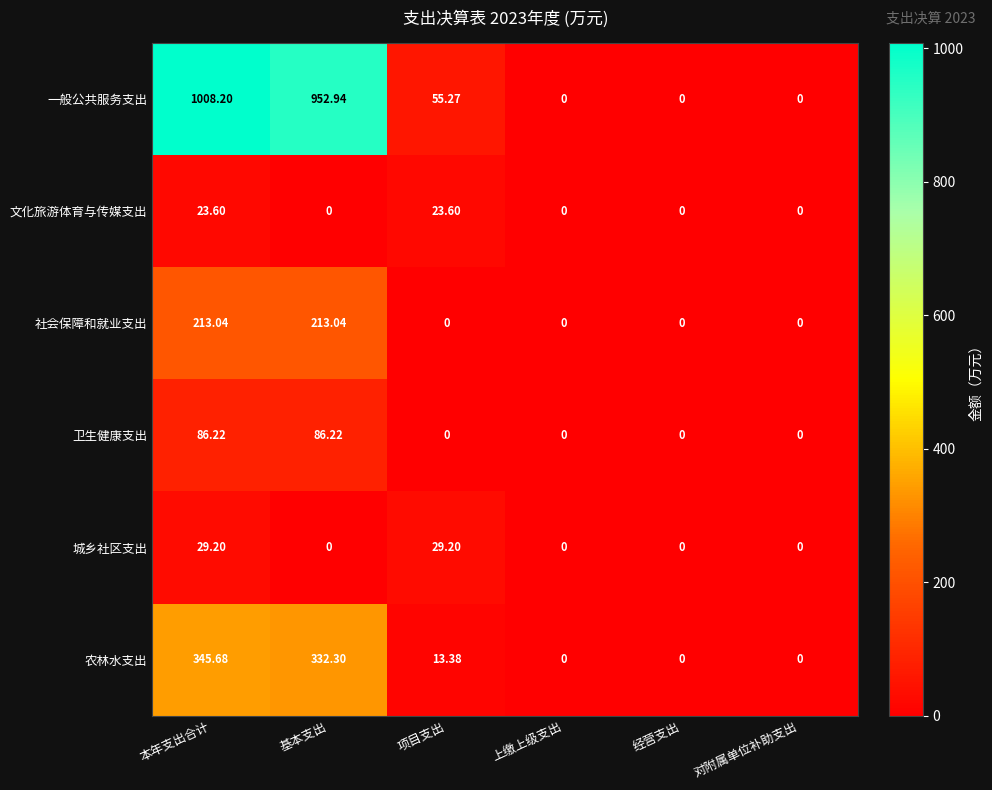

List the series in order of their peak value, lowest first.

文化旅游体育与传媒支出, 城乡社区支出, 卫生健康支出, 社会保障和就业支出, 农林水支出, 一般公共服务支出